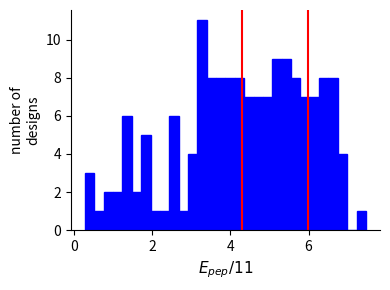

Read against the x-axis, roughly where is the centre of the tallest bar?

3.2